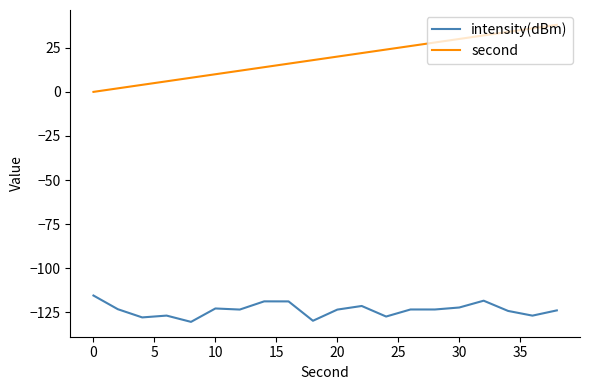

True or false: intensity(dBm) and second cross at least once.

False